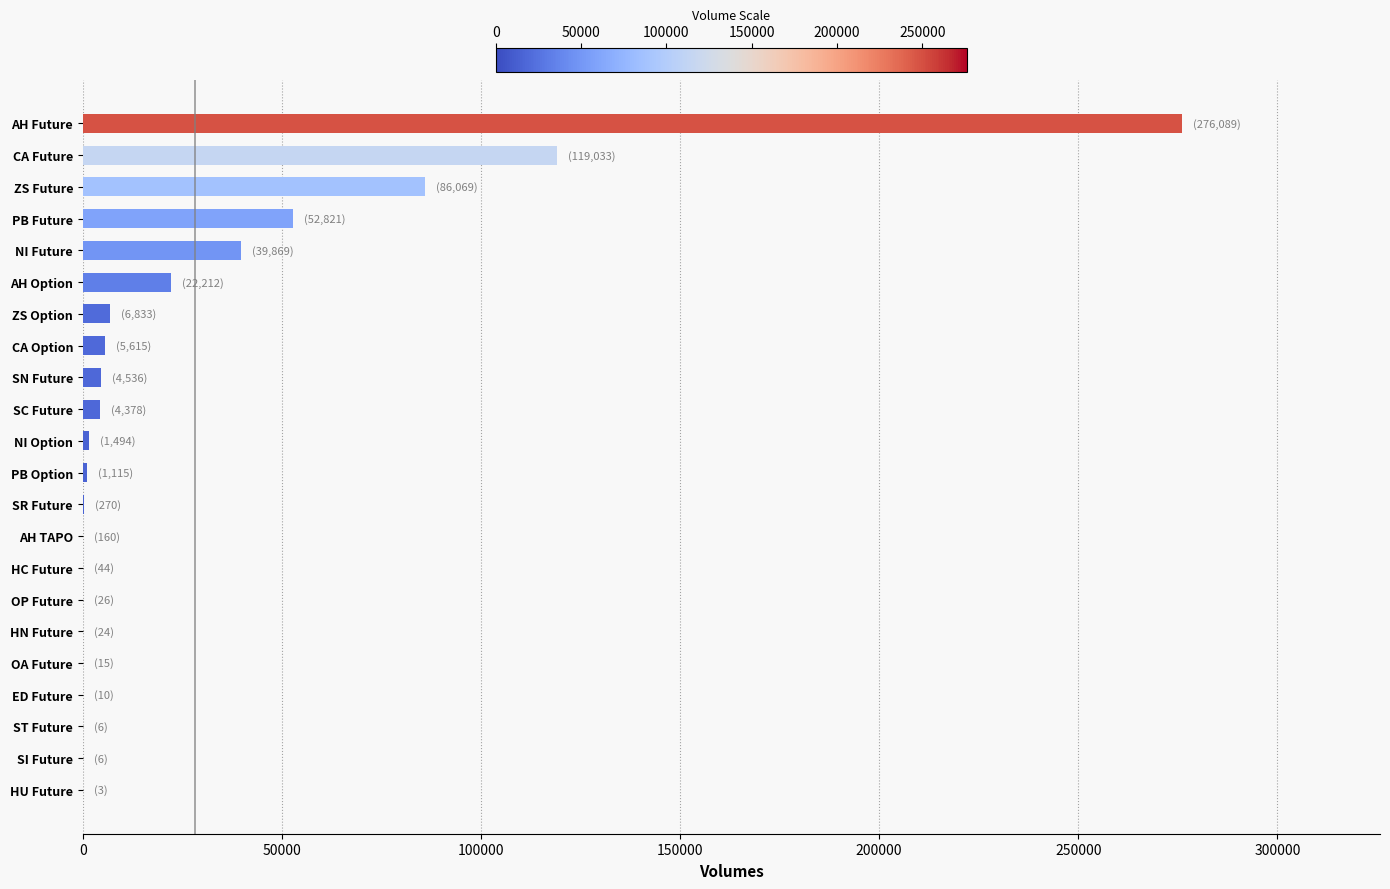

Which label corresponds to the largest value in the chart?

AH Future